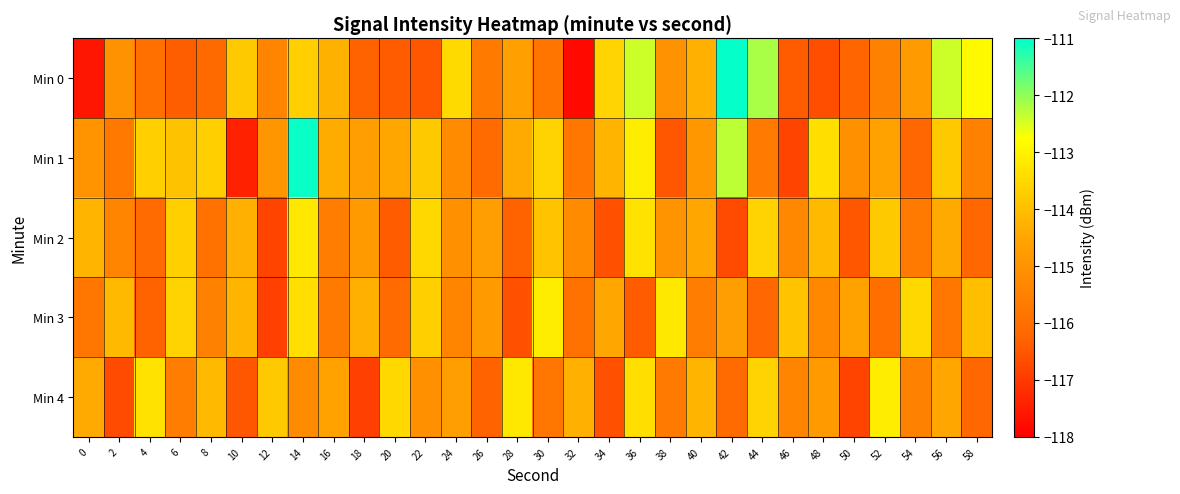

At which category is the sum across all series the highest?

14